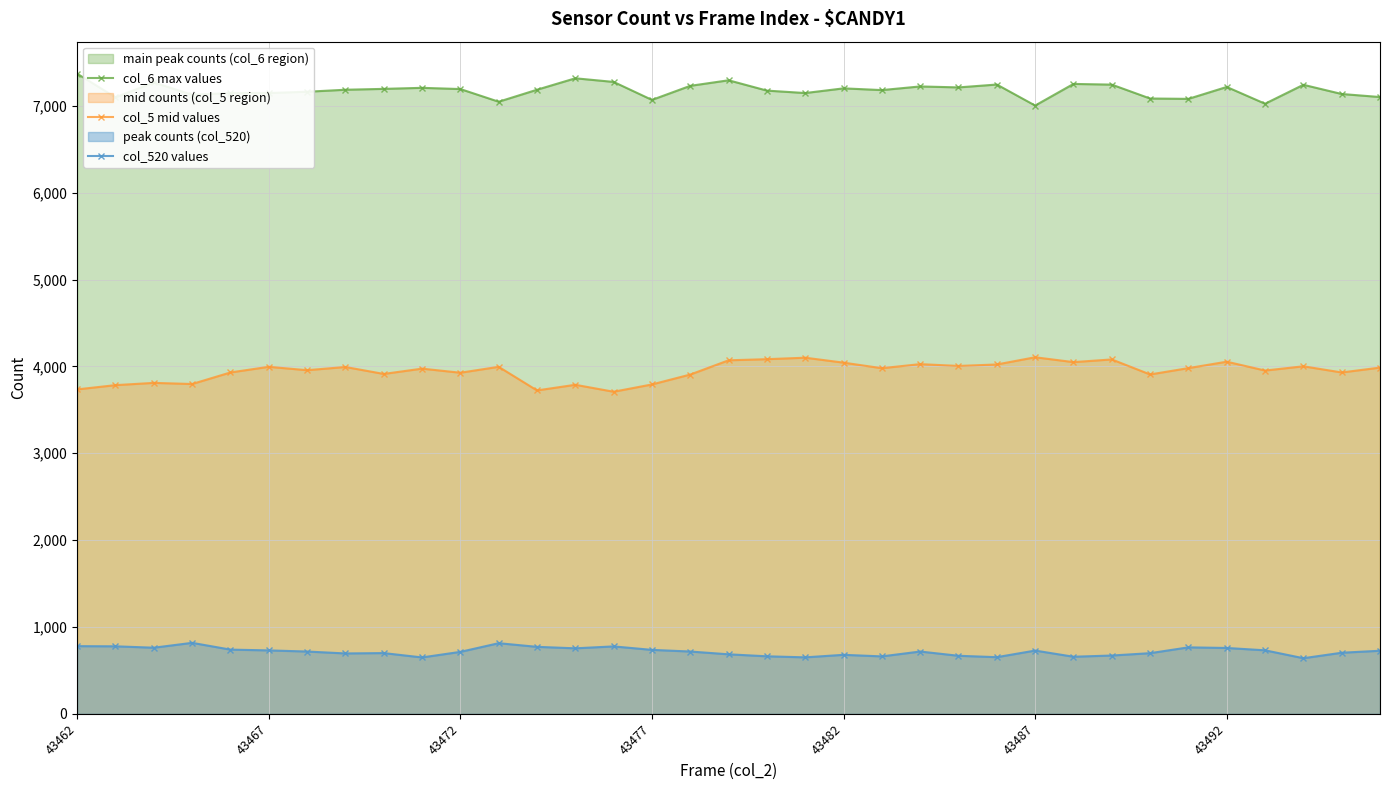

List the series in order of their peak value, lowest first.

col_520 values, col_5 mid values, col_6 max values